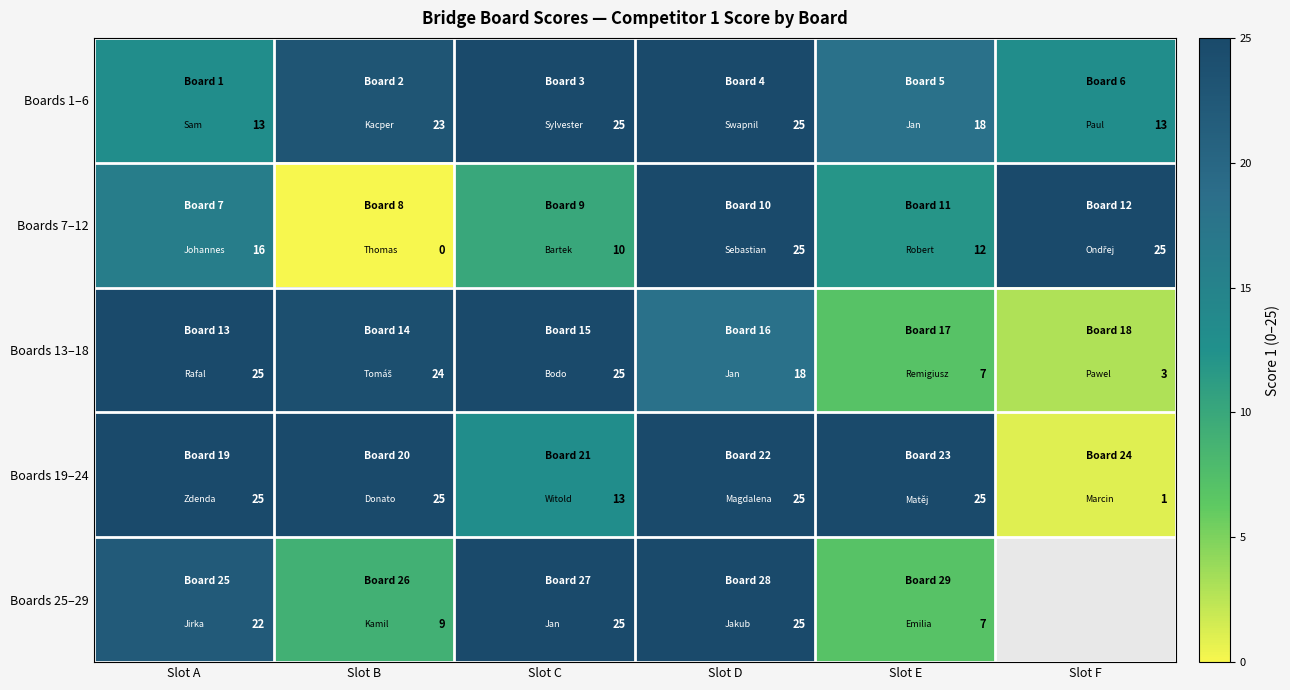

What is the greatest value displayed?

25.0